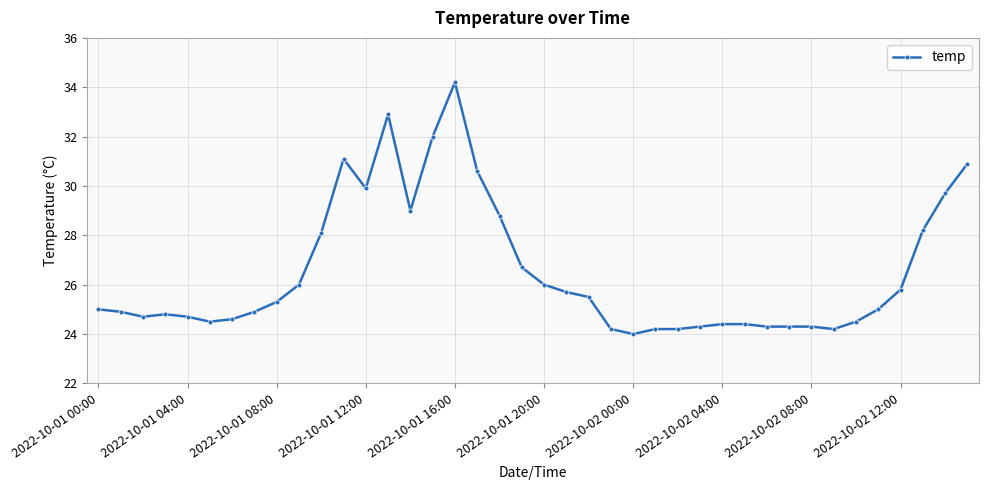

Count the number of data series in this chart.

1